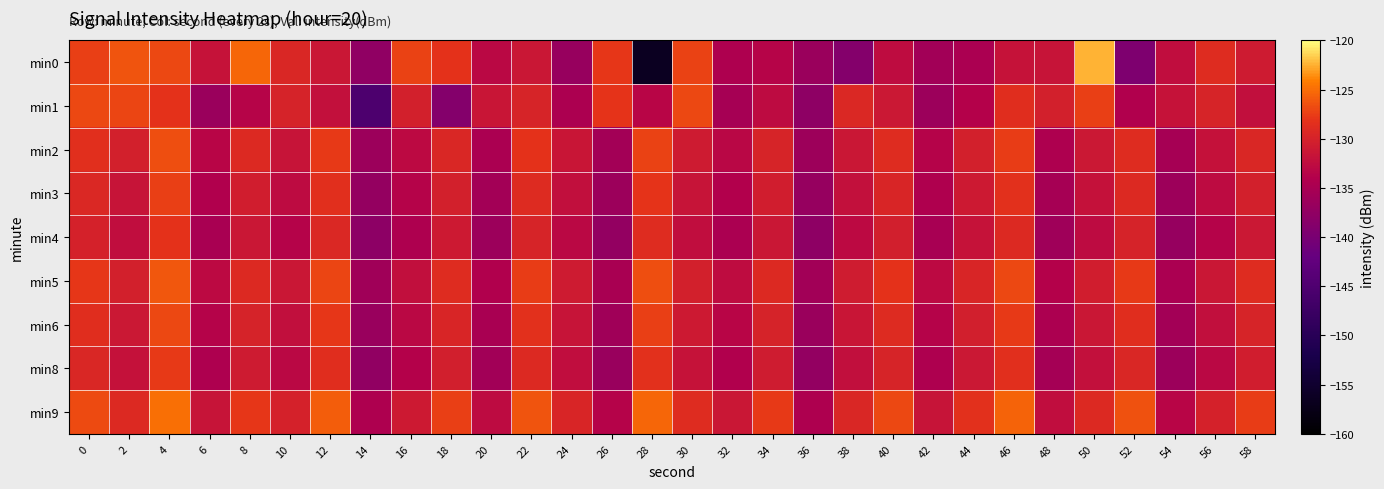

What is the minimum value shown in the chart?

-156.4